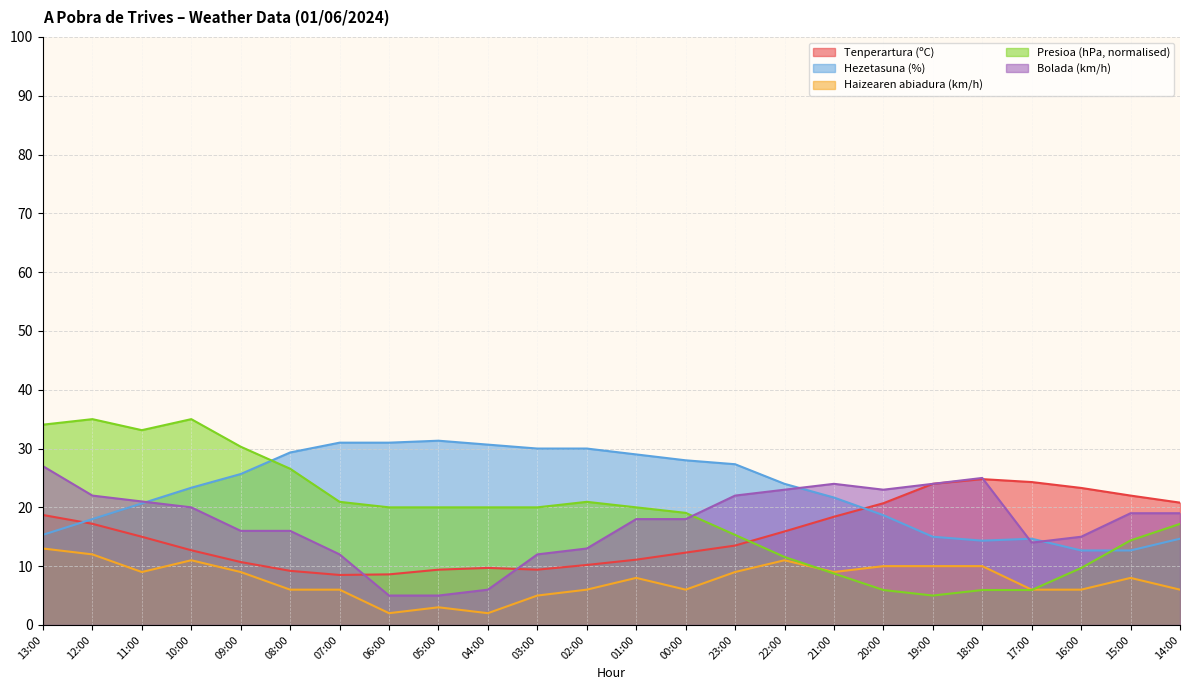

The Hezetasuna (%) series shows 23.9 at 13:00. True or false?

False